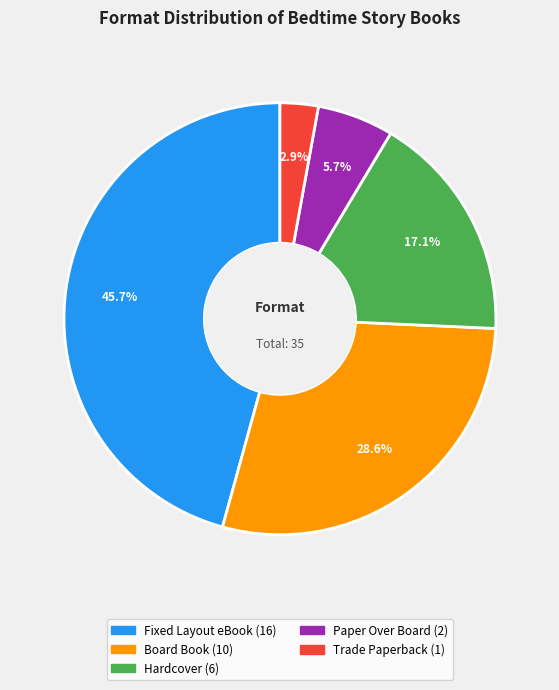

Is there any slice that represents more than half of the pie?

No